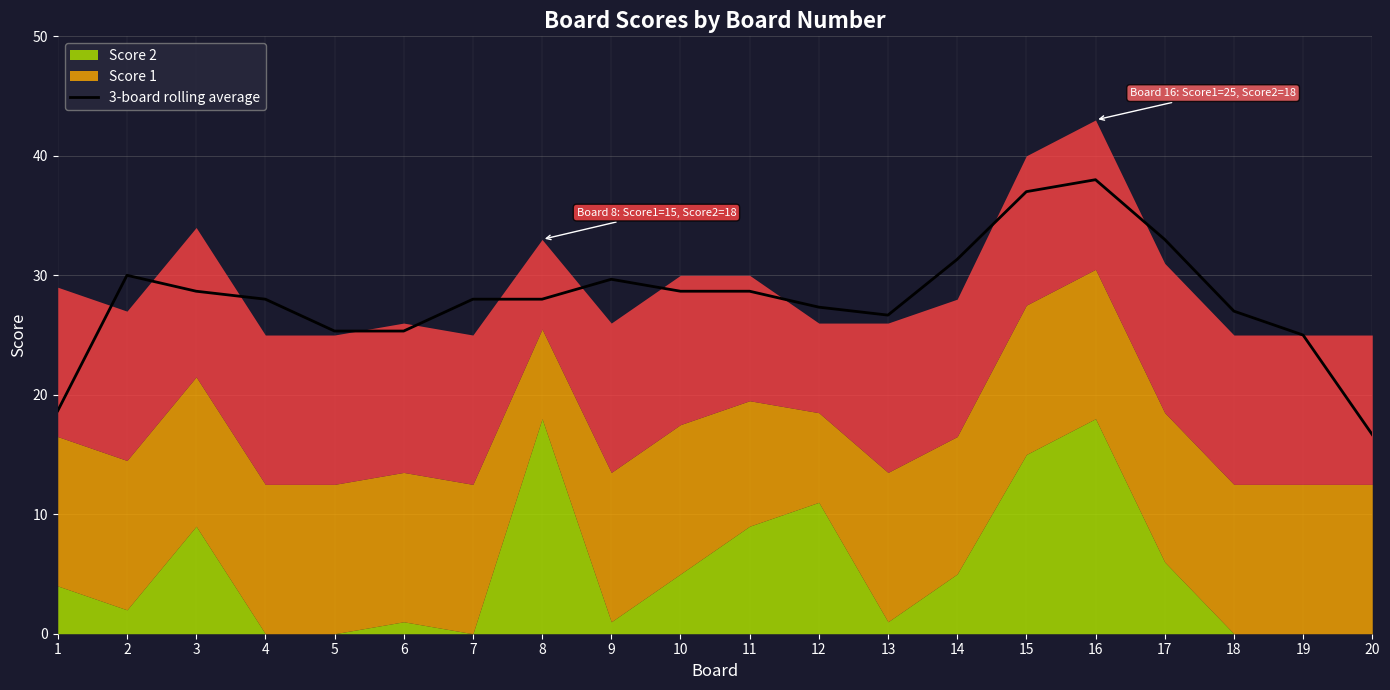

Which has a higher value, 7 or 2?

2